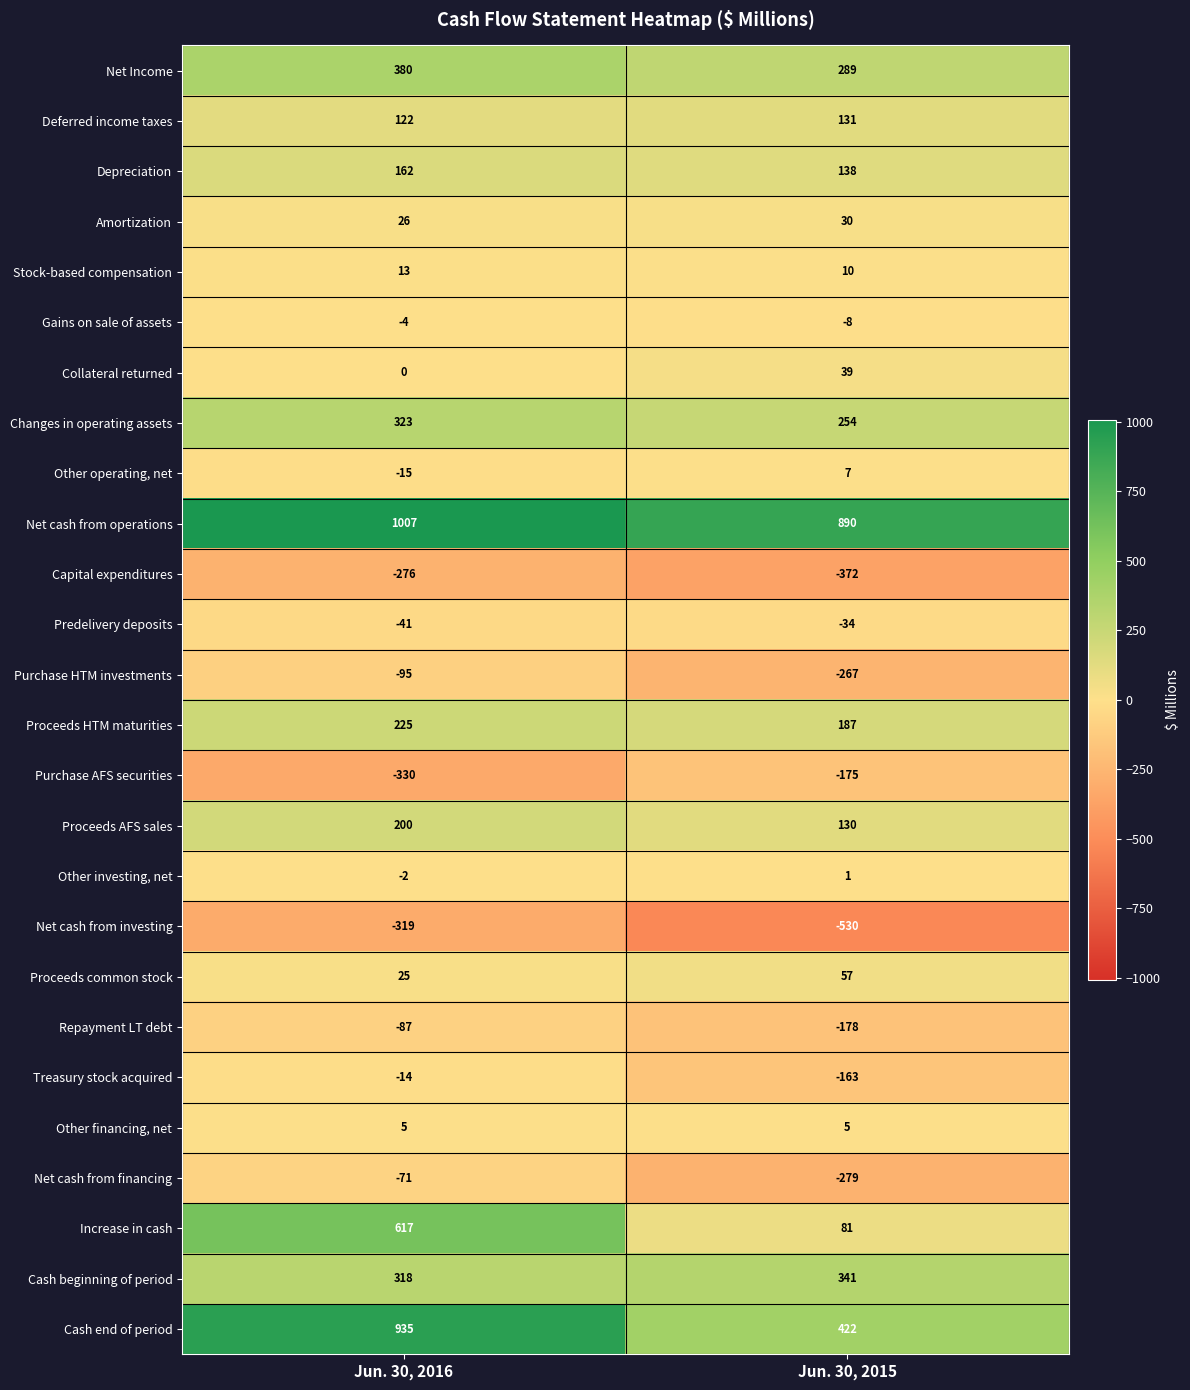

At which label does Repayment LT debt reach its minimum?

Jun. 30, 2015